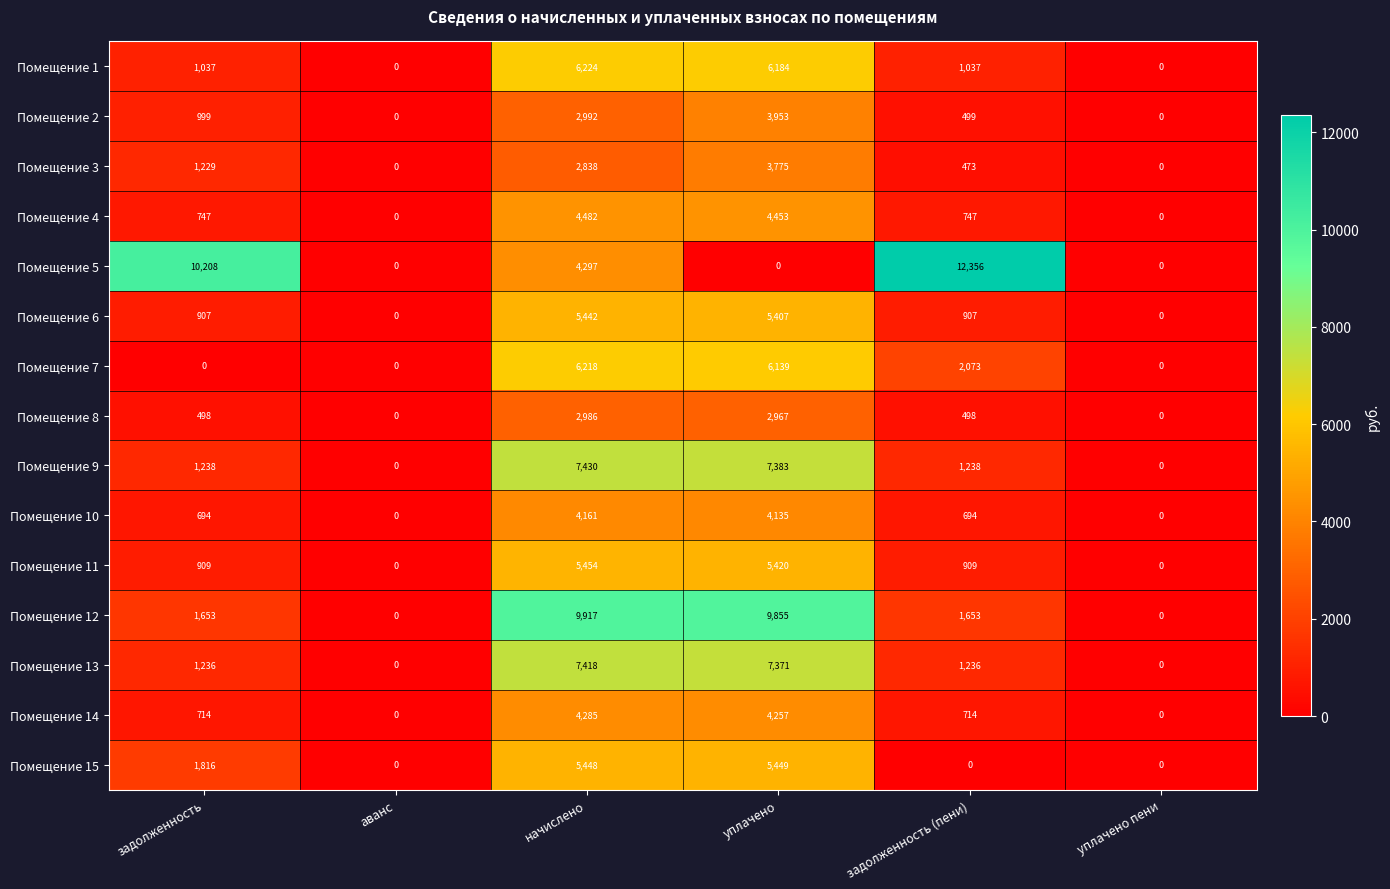

Rank the series by their maximum value, from highest to lowest.

Помещение 5, Помещение 12, Помещение 9, Помещение 13, Помещение 1, Помещение 7, Помещение 11, Помещение 15, Помещение 6, Помещение 4, Помещение 14, Помещение 10, Помещение 2, Помещение 3, Помещение 8